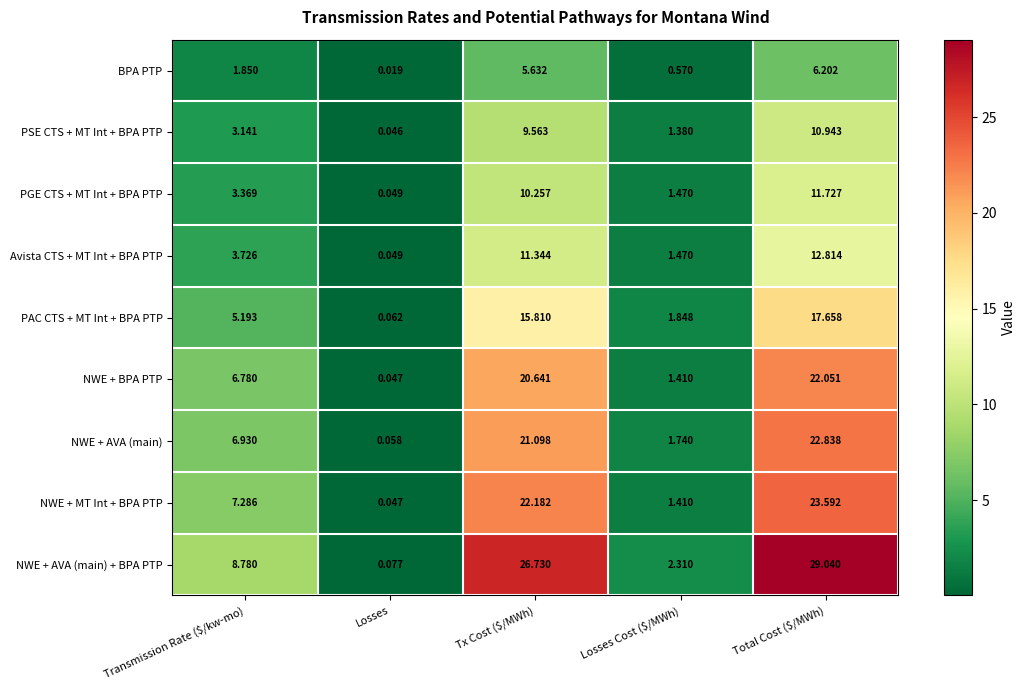

Where is Avista CTS + MT Int + BPA PTP nearest to the value 6?

Transmission Rate ($/kw-mo)